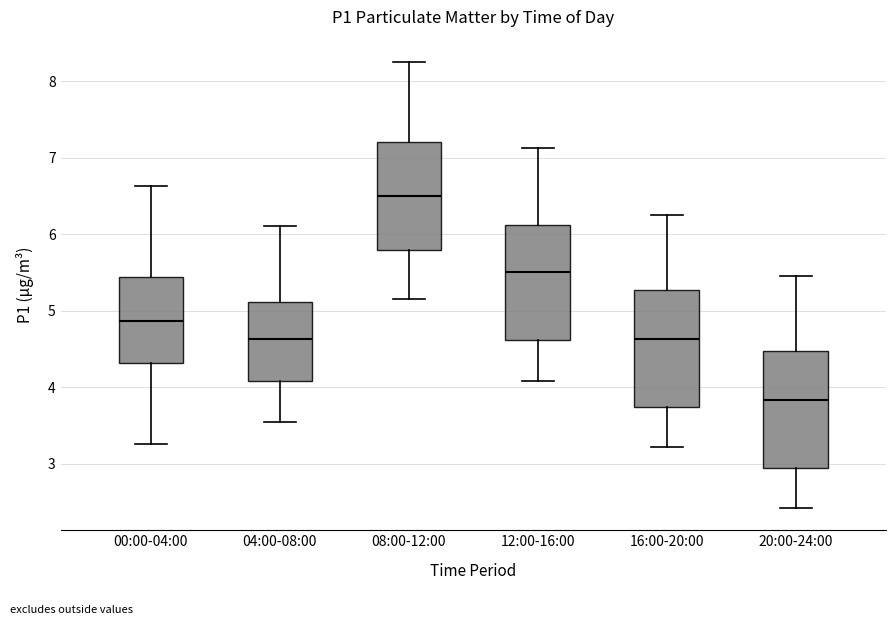

Which box has the highest median line?

08:00-12:00